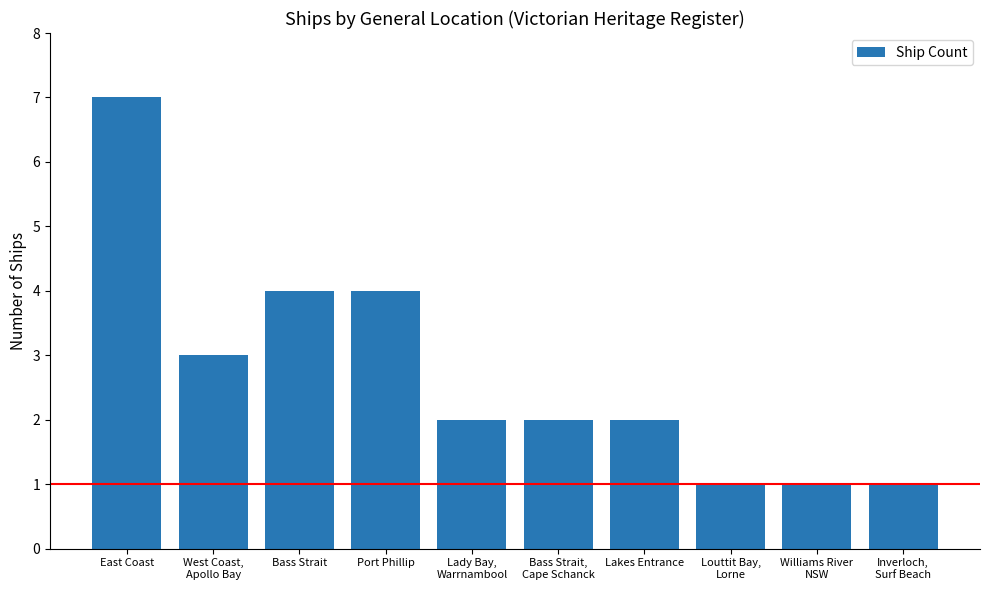

What is the value of the 4th bar from the left?

4